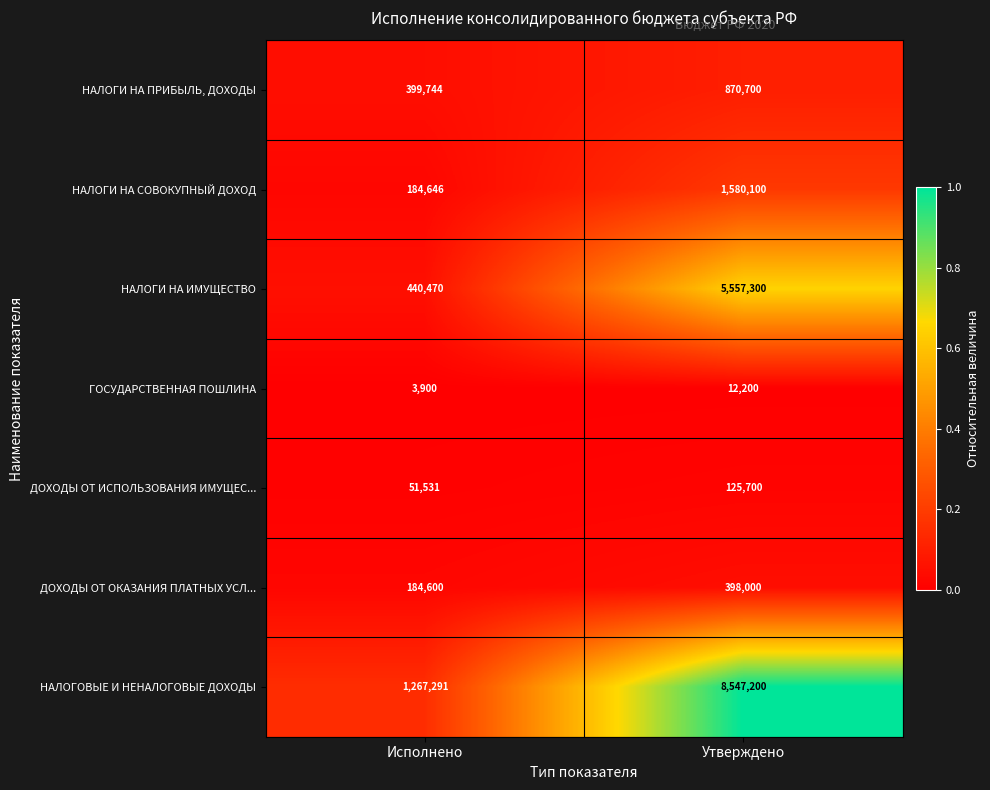

Which series has the largest total across all categories?

НАЛОГОВЫЕ И НЕНАЛОГОВЫЕ ДОХОДЫ